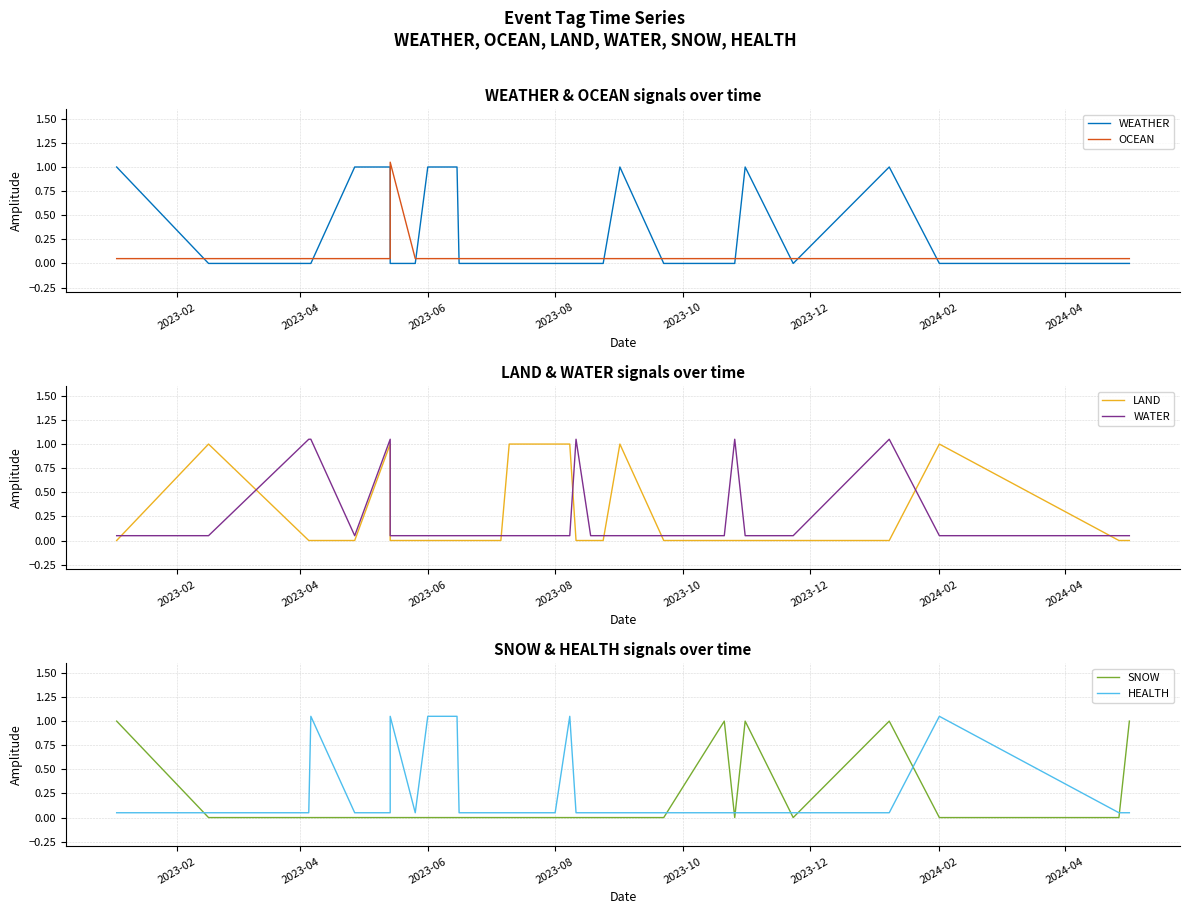

What is the total value across all series at 25?

2.1